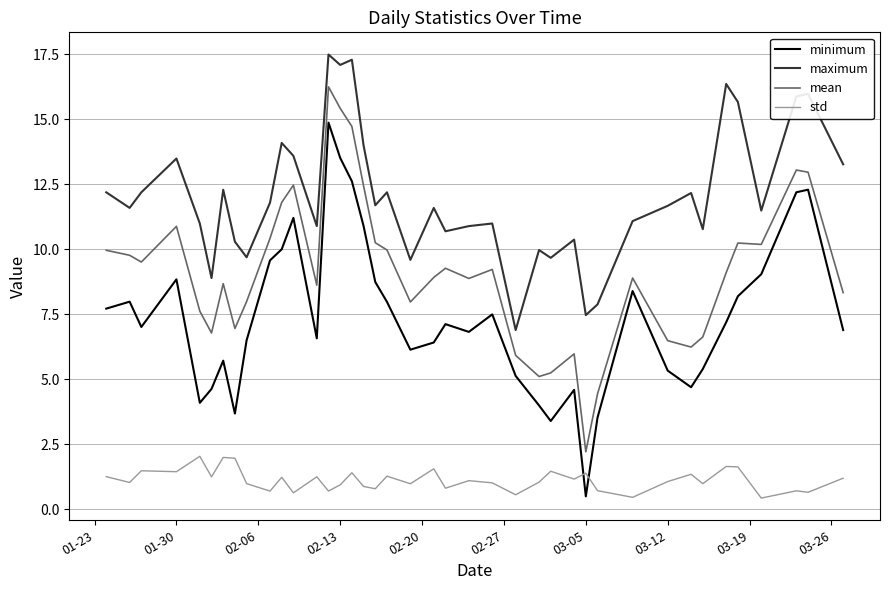

True or false: maximum has more than 2 points higher than both neighbors.

True